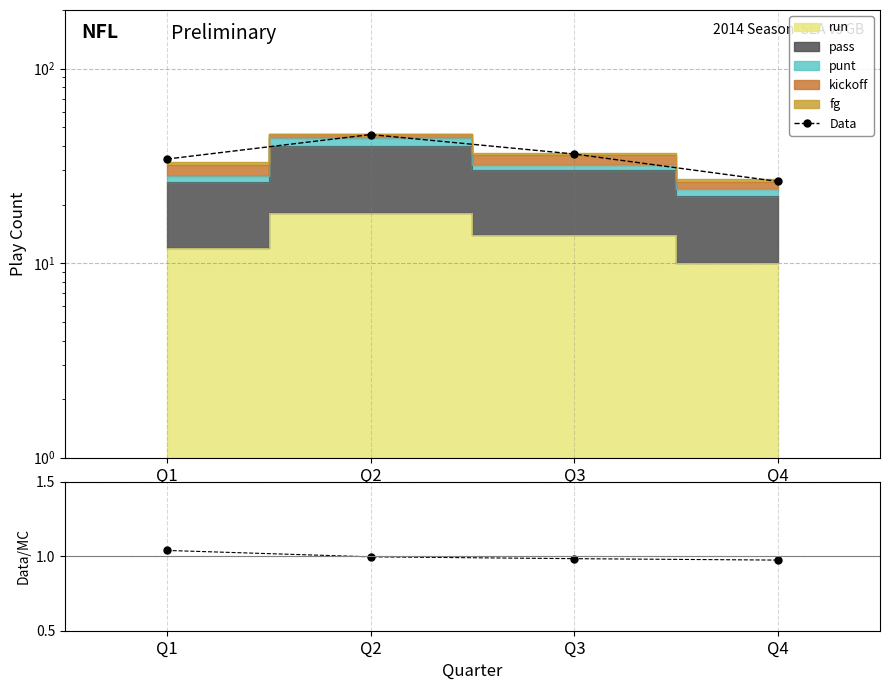

Reading left to right, list all the values displayed in this chart.

Data: 34.3	45.8	36.4	26.3
Data/MC: 1.0	1.0	1.0	1.0